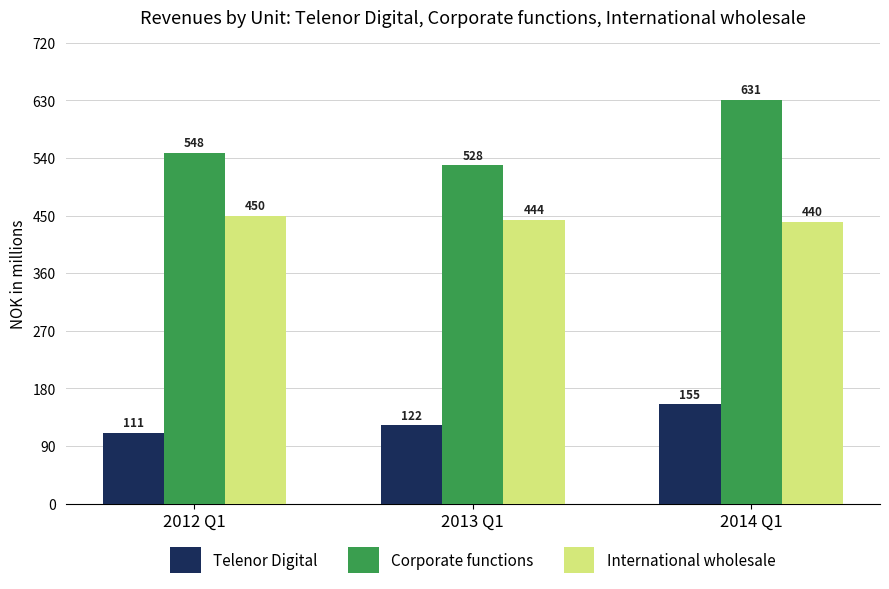

What position from the right is 2012 Q1?

3